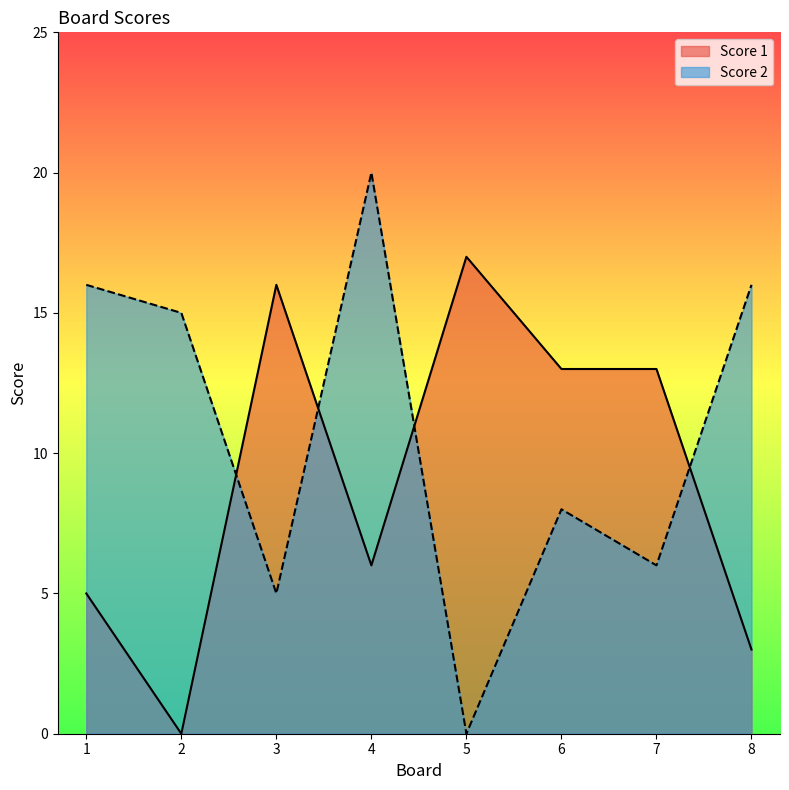

True or false: Score 1 has more than 1 interior local peaks.

True